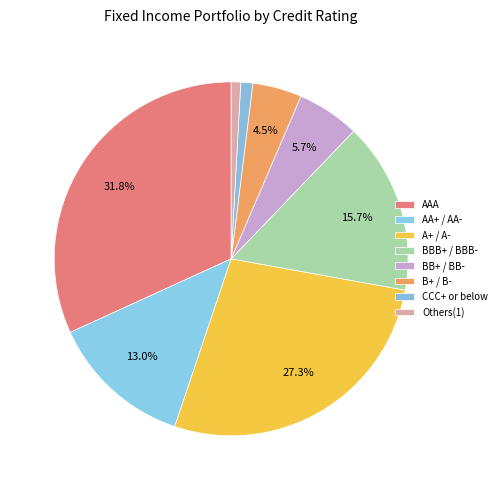

To the nearest percent, what percentage of the pie is BBB+ / BBB-?

16%